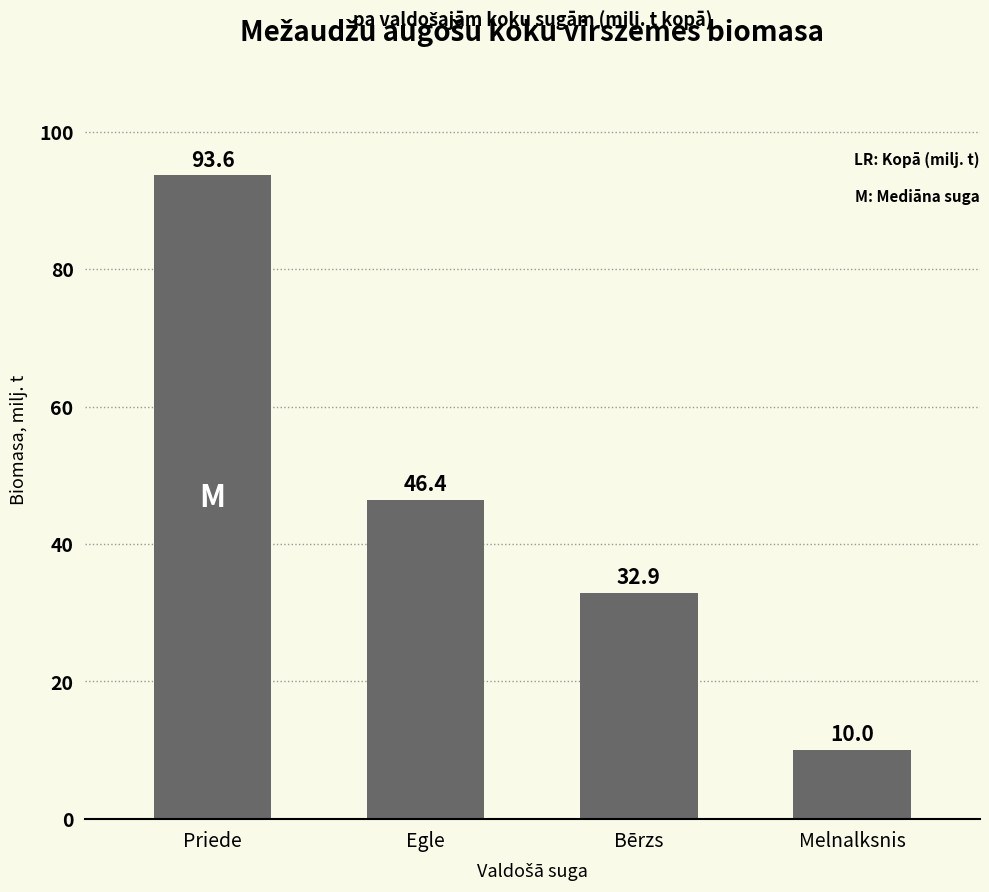

Which label corresponds to the largest value in the chart?

Priede